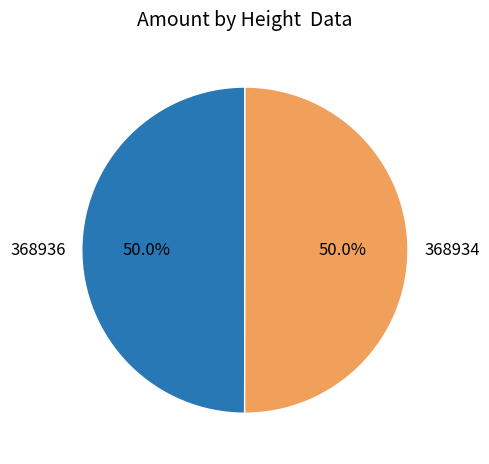

To the nearest percent, what is the combined percentage of 368936 and 368934?

100%